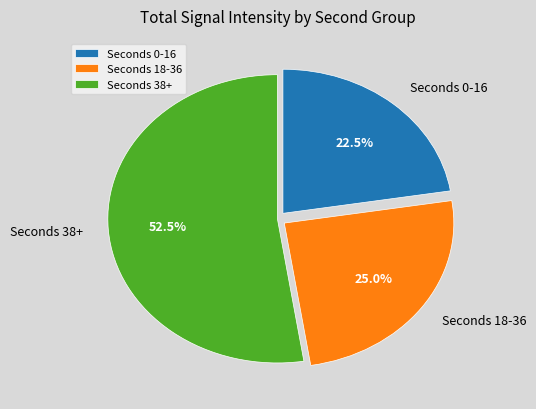

Which category has the smallest portion of the pie?

Seconds 0-16